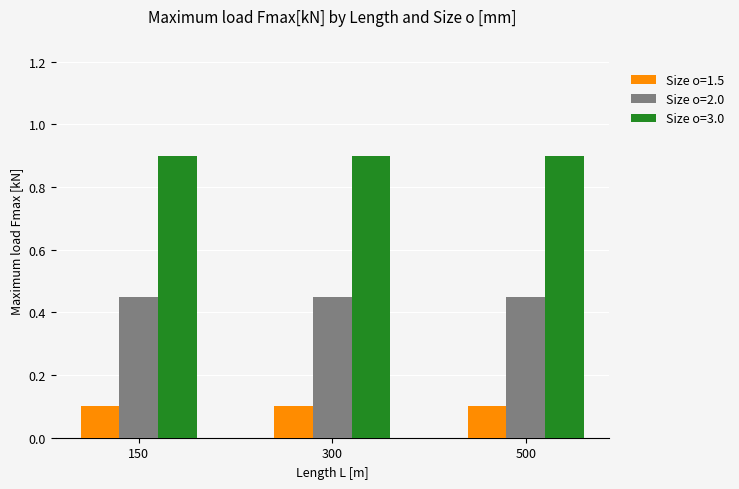

What is the average value of the Size o=1.5 series?

0.1